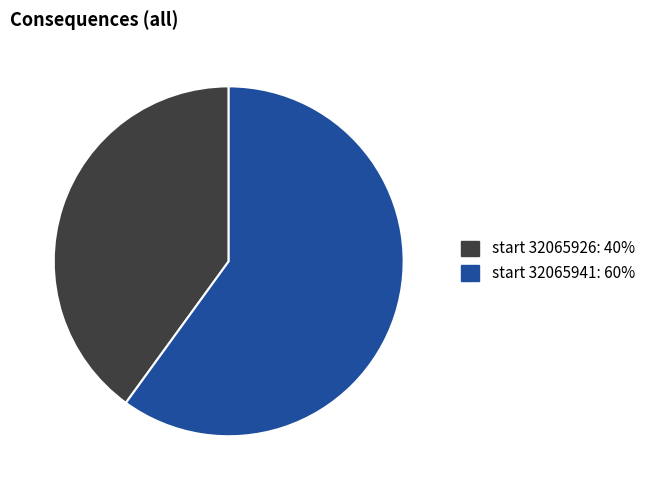

Which slice is the smallest?

start 32065926: 40%